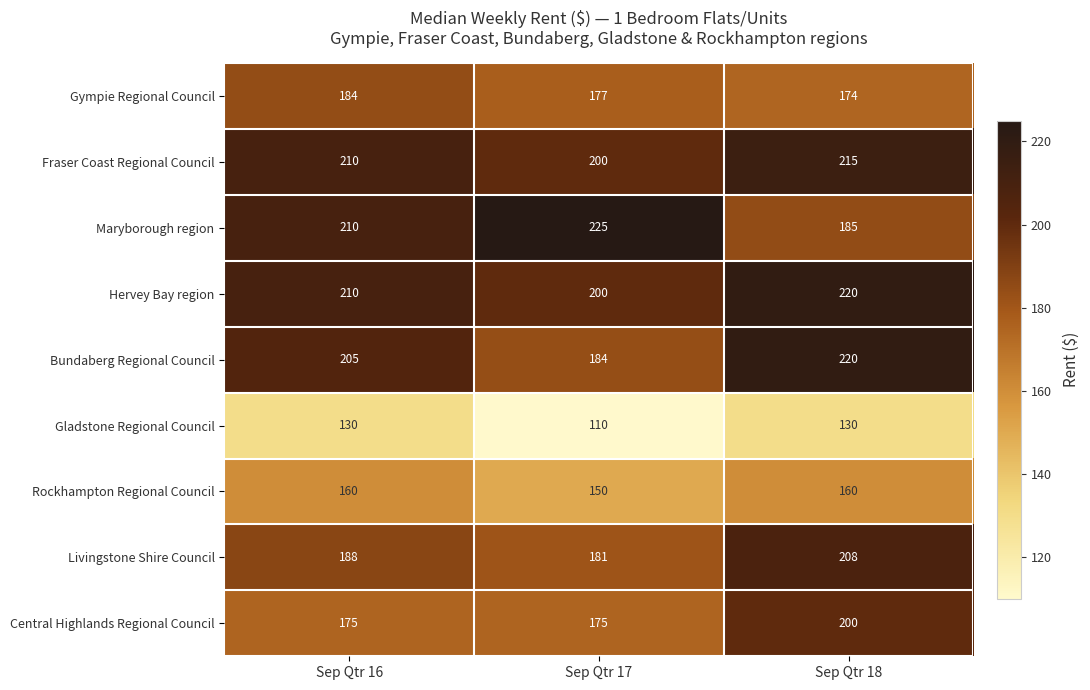

List the labels in order of Maryborough region value, smallest first.

Sep Qtr 18, Sep Qtr 16, Sep Qtr 17